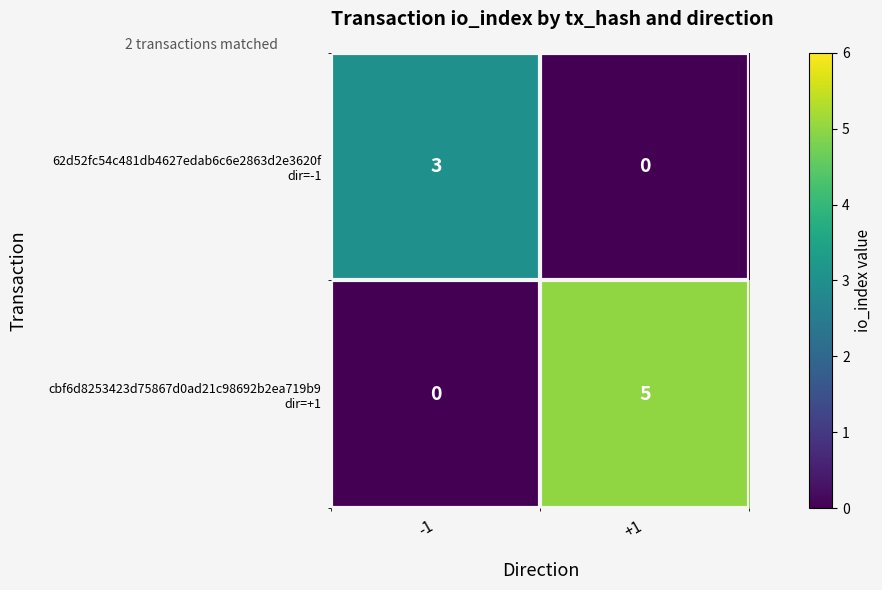

Which label corresponds to the largest value in the chart?

+1